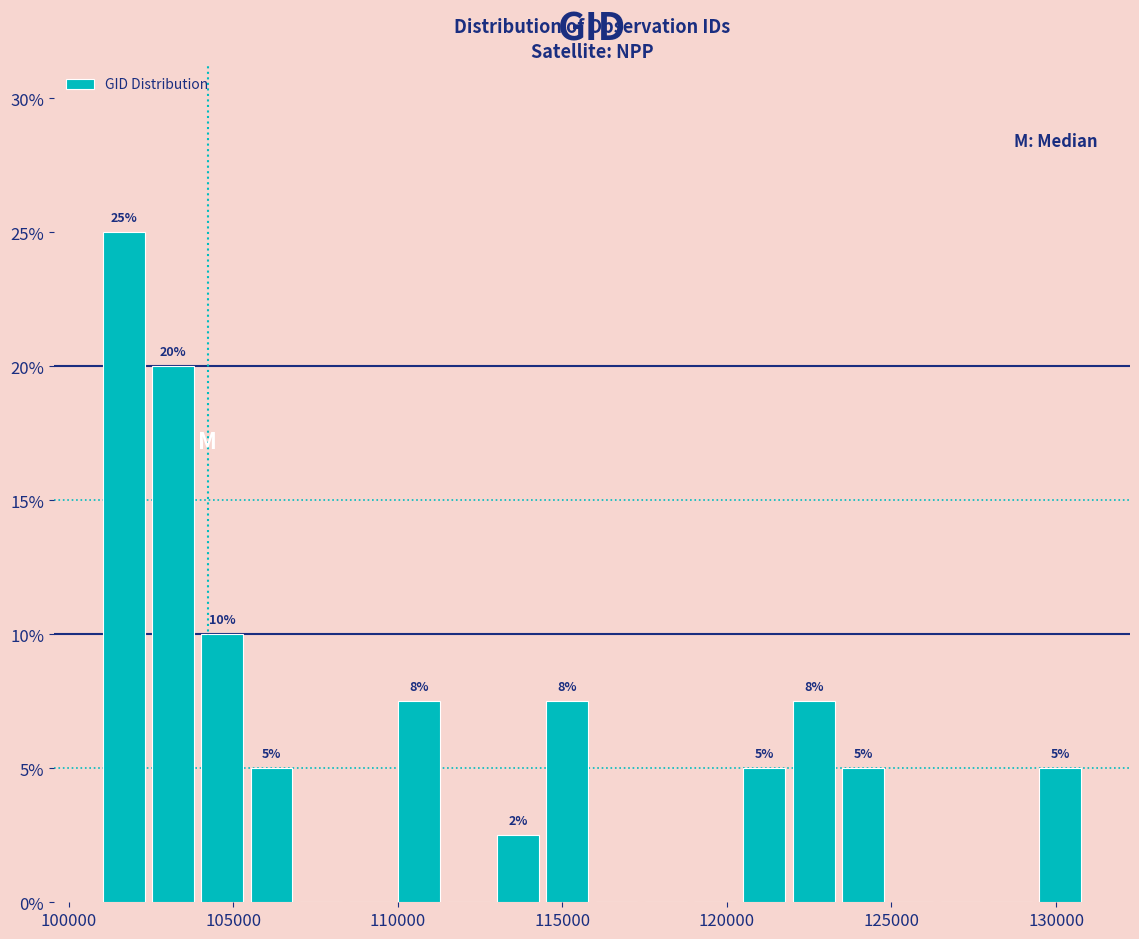

Read against the x-axis, roughly where is the centre of the tallest bar?

101500